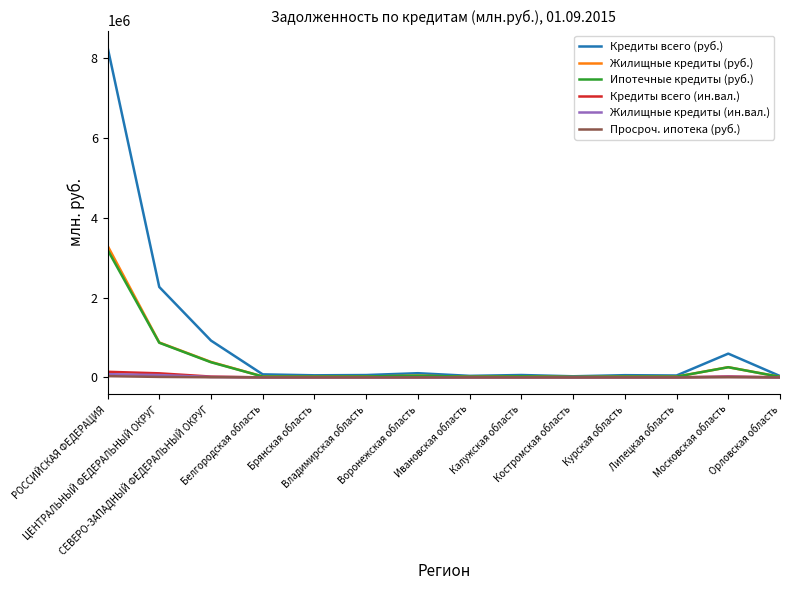

Which series has the largest total across all categories?

Кредиты всего (руб.)